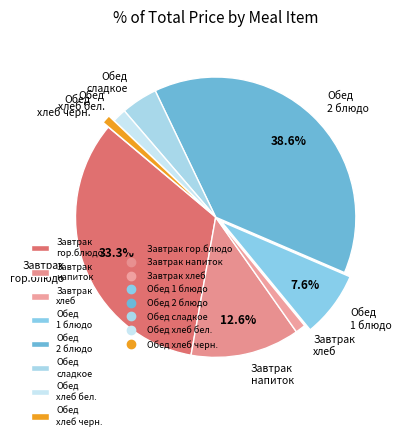

Which slice is the largest?

Обед 2 блюдо